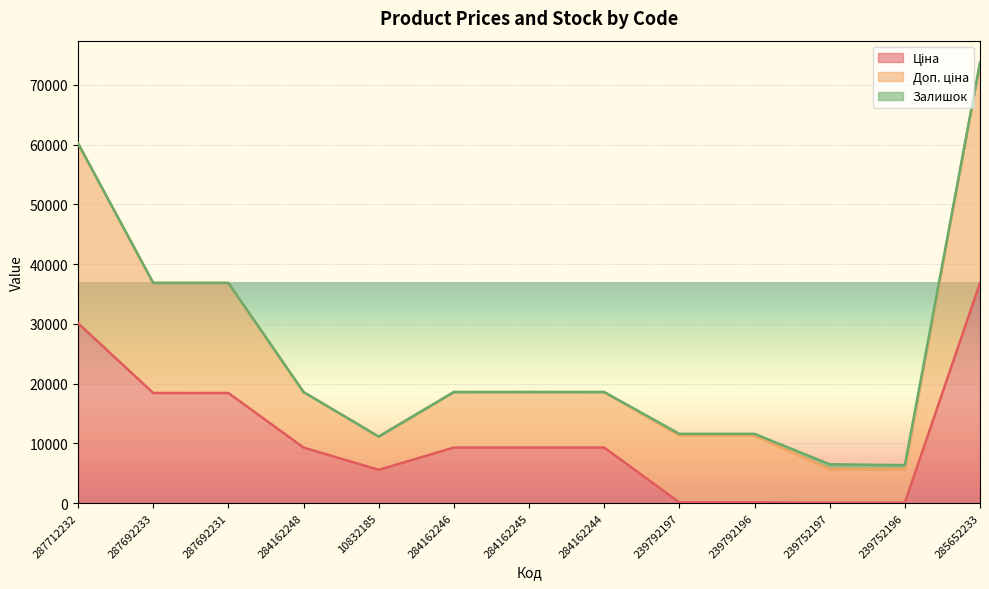

What position from the left is 285652233?

13